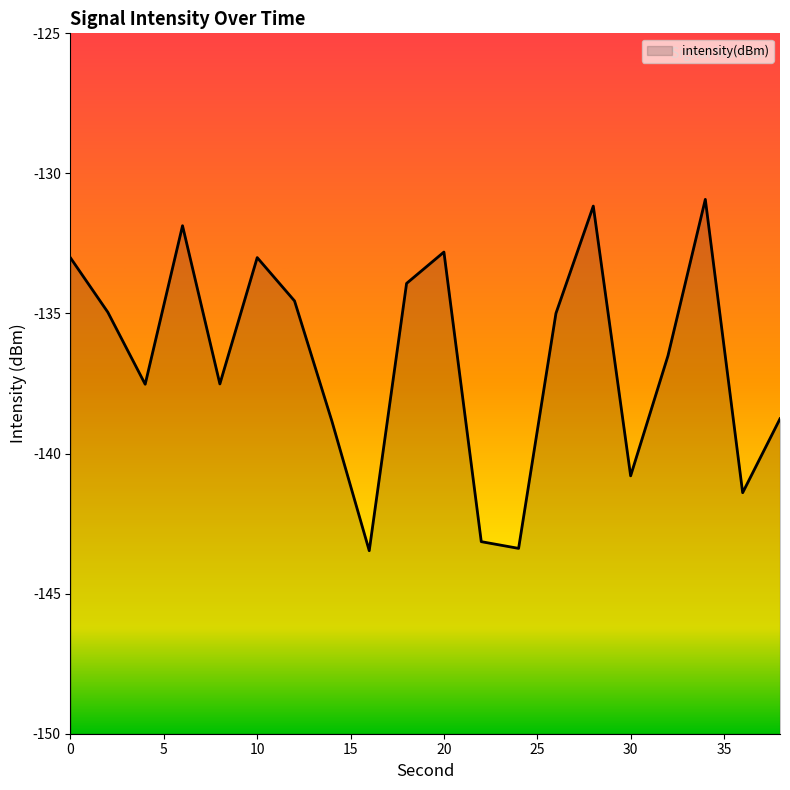

What is the change in value from 4 to 12?

+3.0